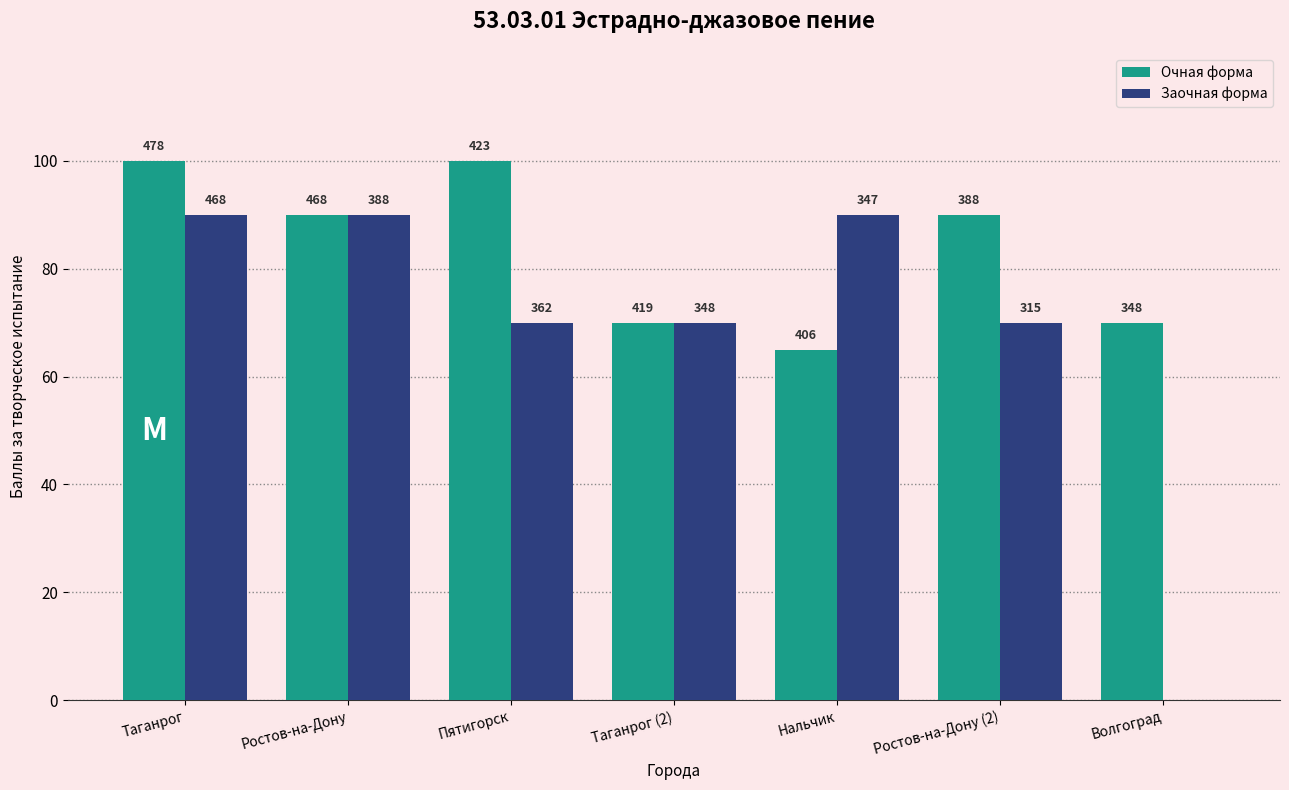

What is the label of the 7th bar from the left?

Волгоград